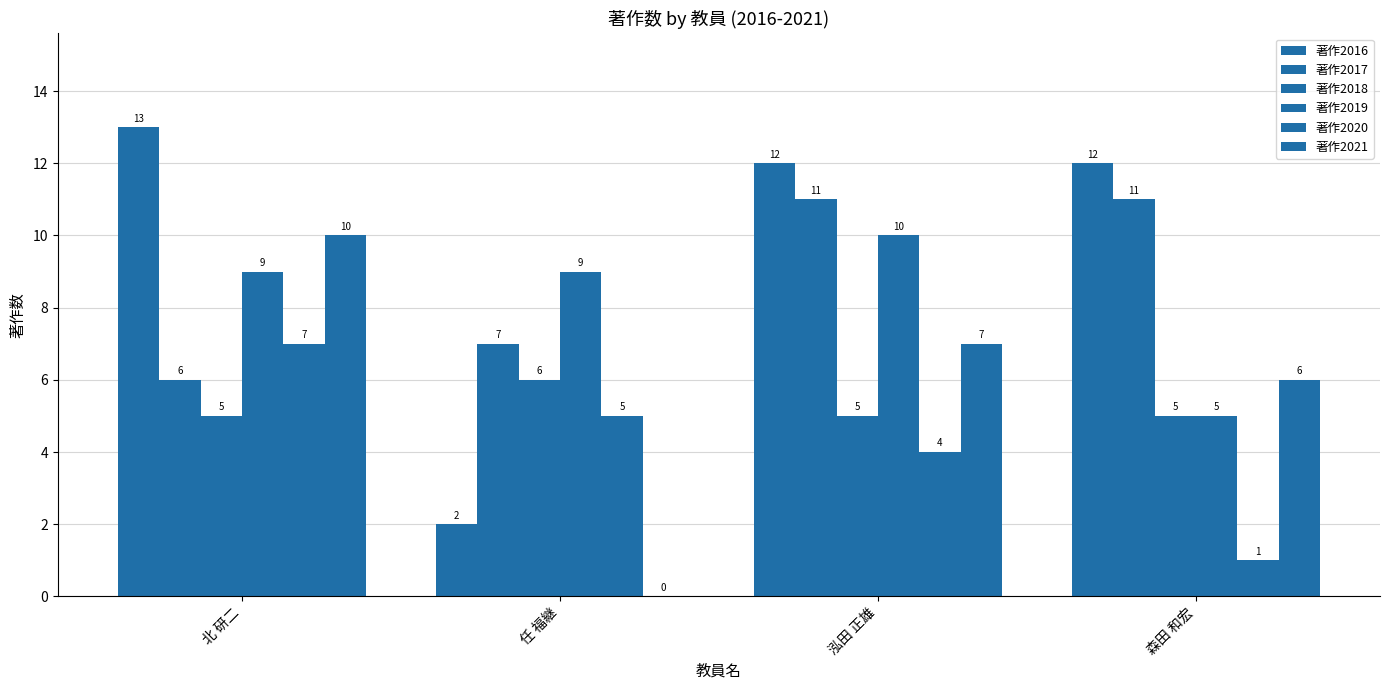

How many data points does each series have?

4